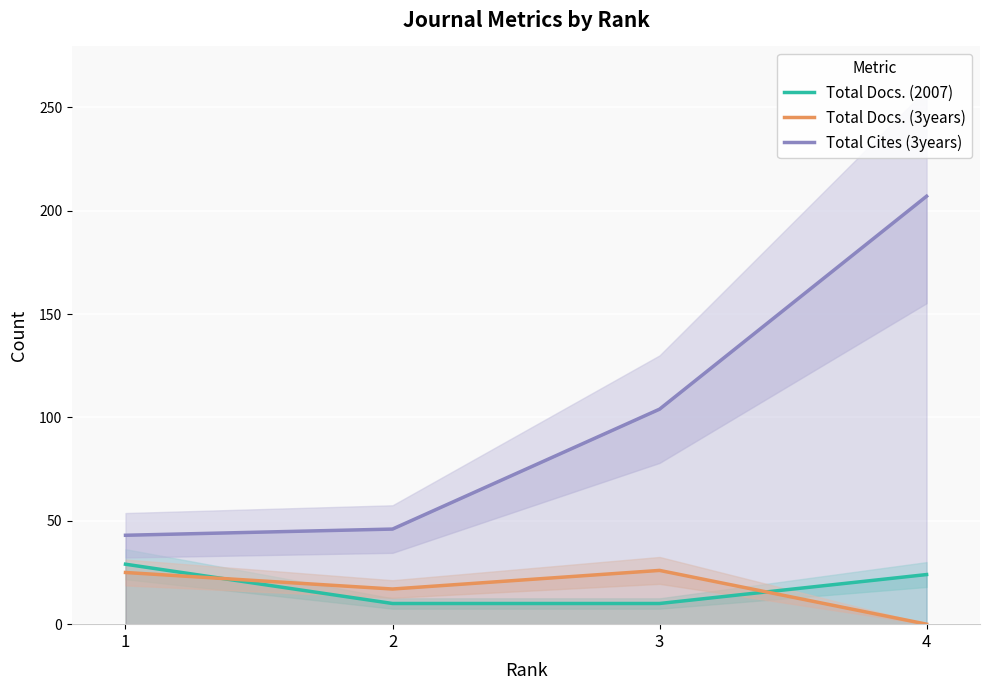

How many interior local valleys does the Total Docs. (3years) series have?

1